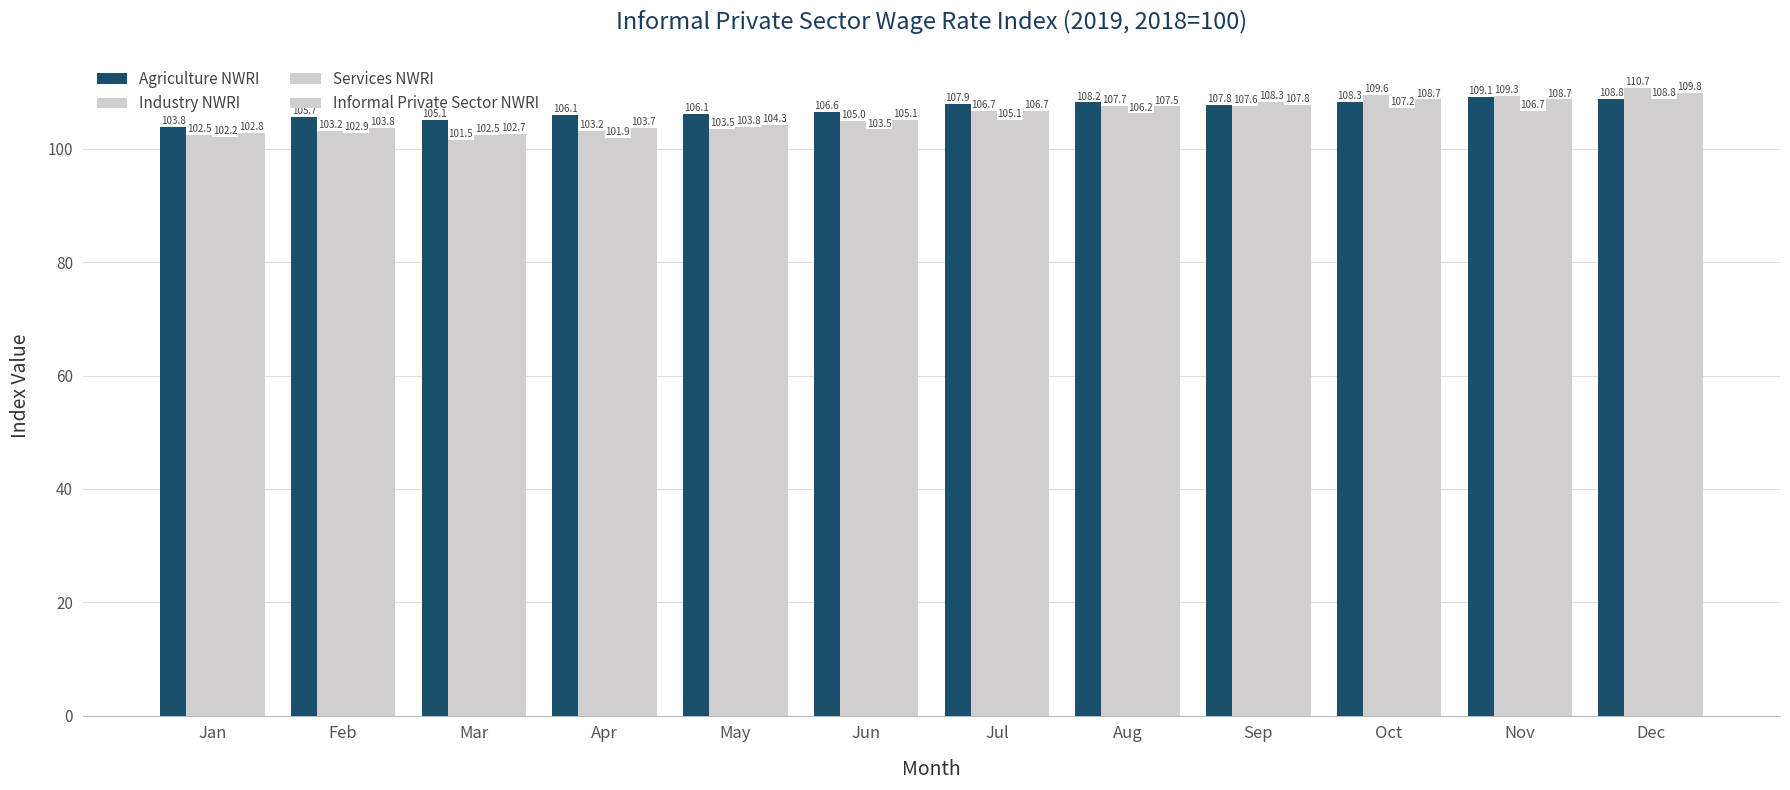

What is the approximate value of Services NWRI at May?

103.8